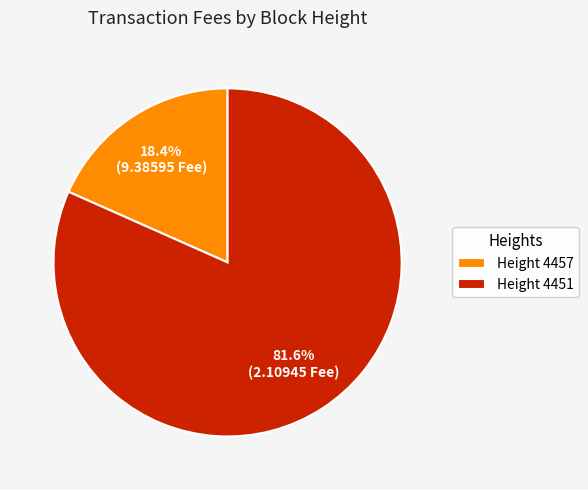

Do Height 4457 and Height 4451 together represent more than half of the pie?

Yes